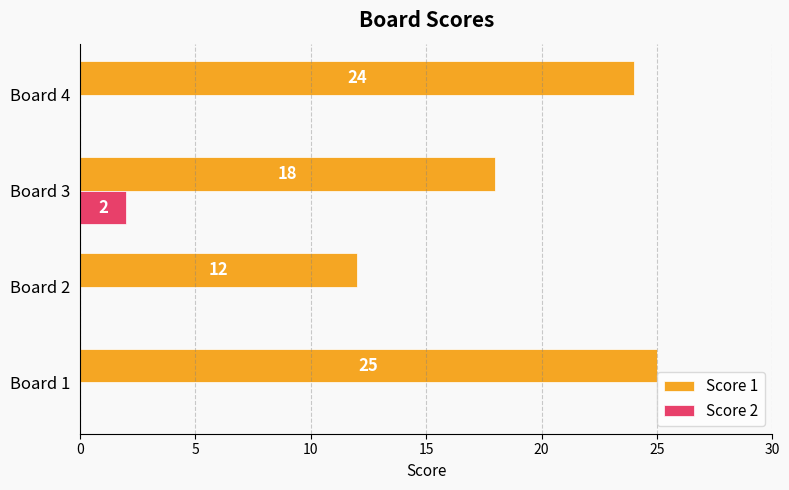

True or false: Score 2 has a value of 0 at Board 2.

True